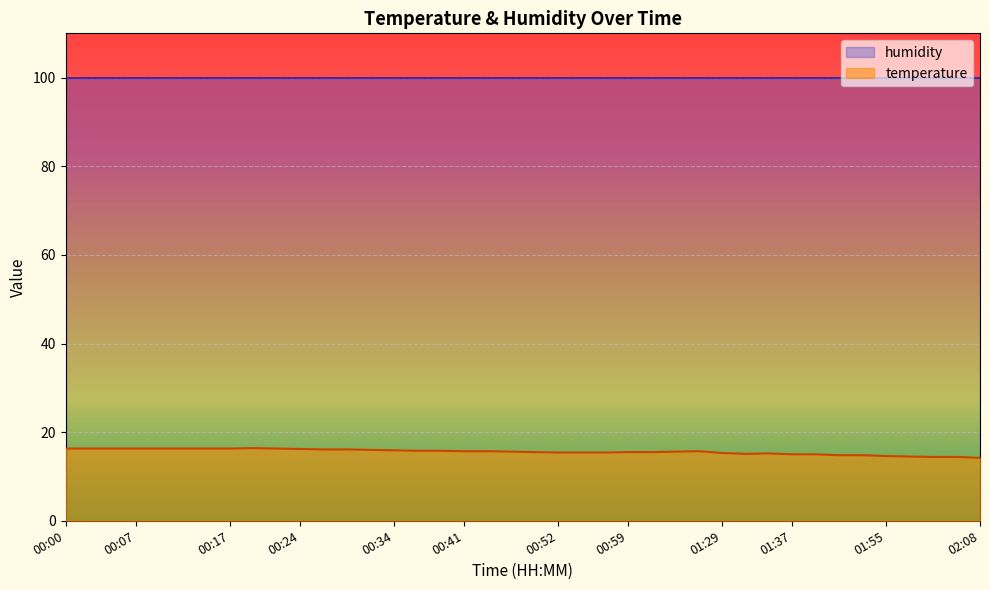

List the labels in order of value, smallest first.

02:08, 02:00, 02:03, 01:58, 01:55, 01:50, 01:53, 01:37, 01:40, 01:31, 01:34, 01:29, 00:52, 00:54, 00:57, 00:49, 00:59, 01:02, 00:47, 01:04, 00:41, 00:44, 01:12, 00:36, 00:39, 00:34, 00:32, 00:27, 00:29, 00:24, 00:00, 00:02, 00:05, 00:07, 00:10, 00:12, 00:15, 00:17, 00:22, 00:19